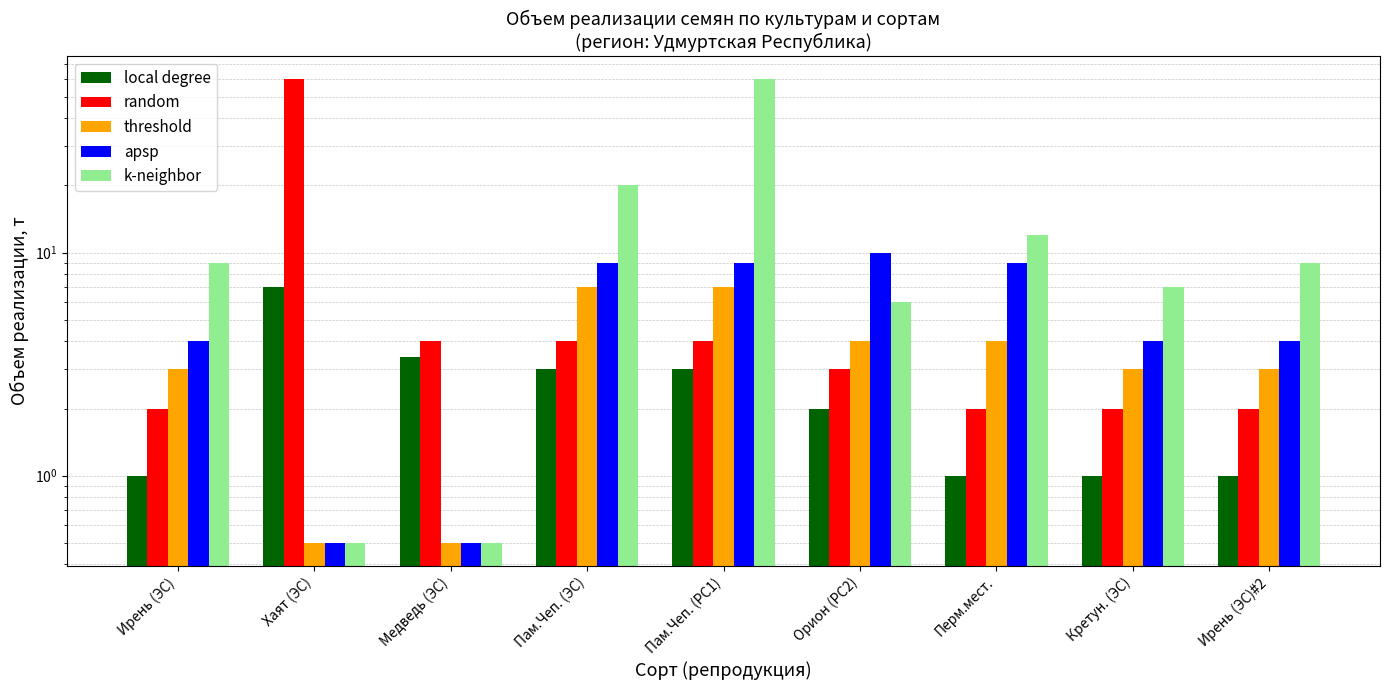

What is the total value across all series at Перм.мест.?

28.0